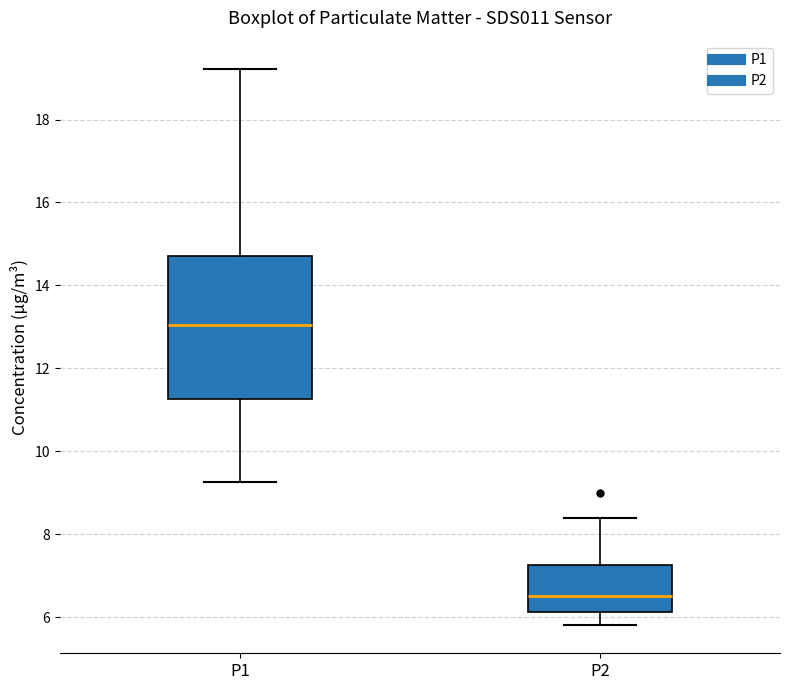

Which box is the tallest, from its lower edge to its upper edge?

P1